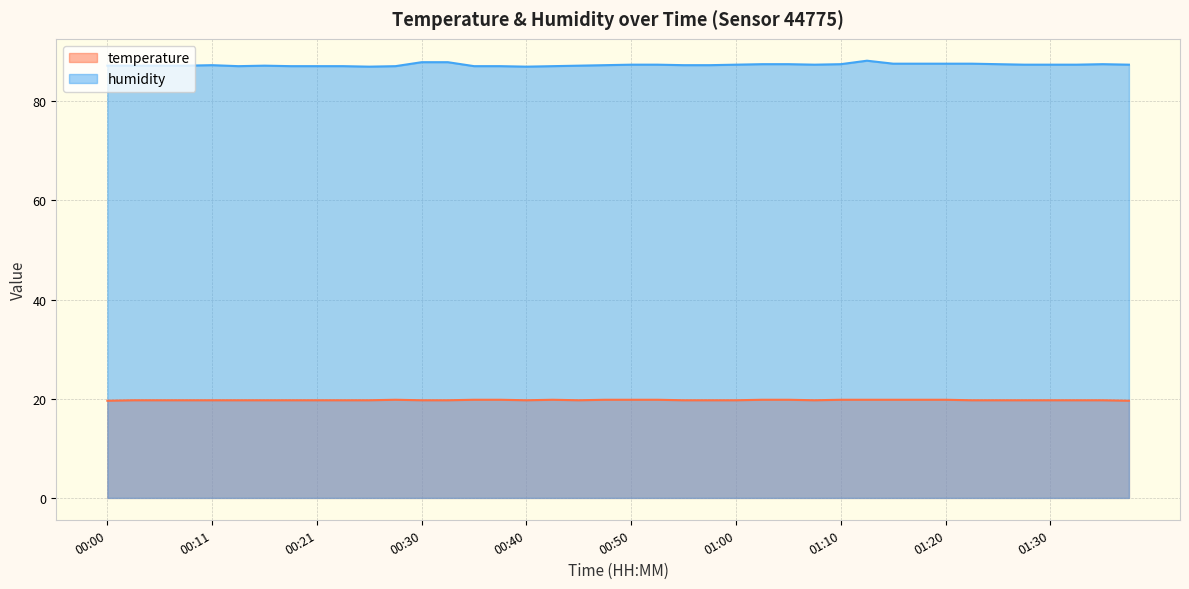

What is the difference between the maximum and second lowest values in the temperature series?

0.2